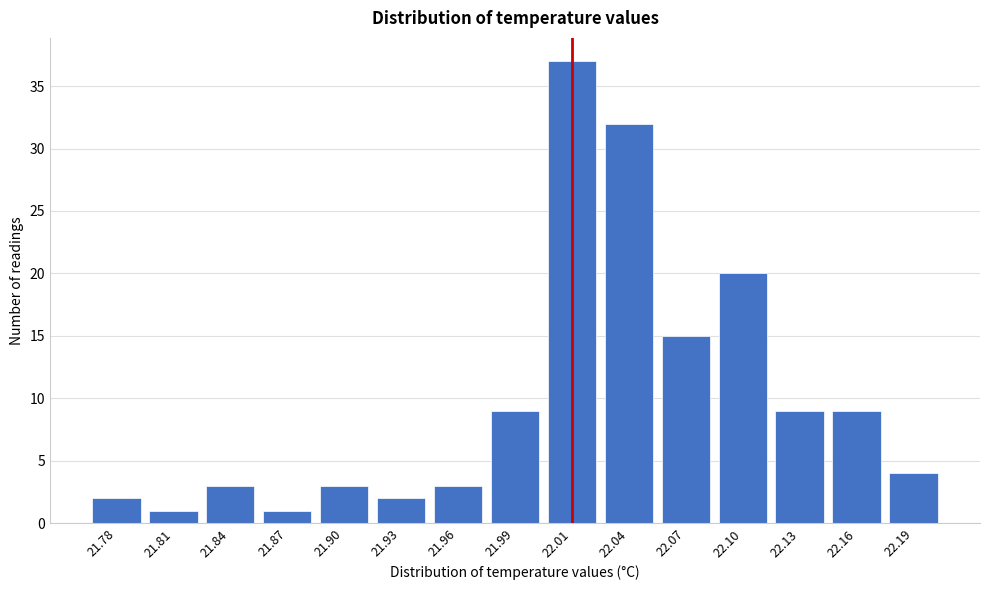

Reading left to right, list all the values displayed in this chart.

2	1	3	1	3	2	3	9	37	32	15	20	9	9	4